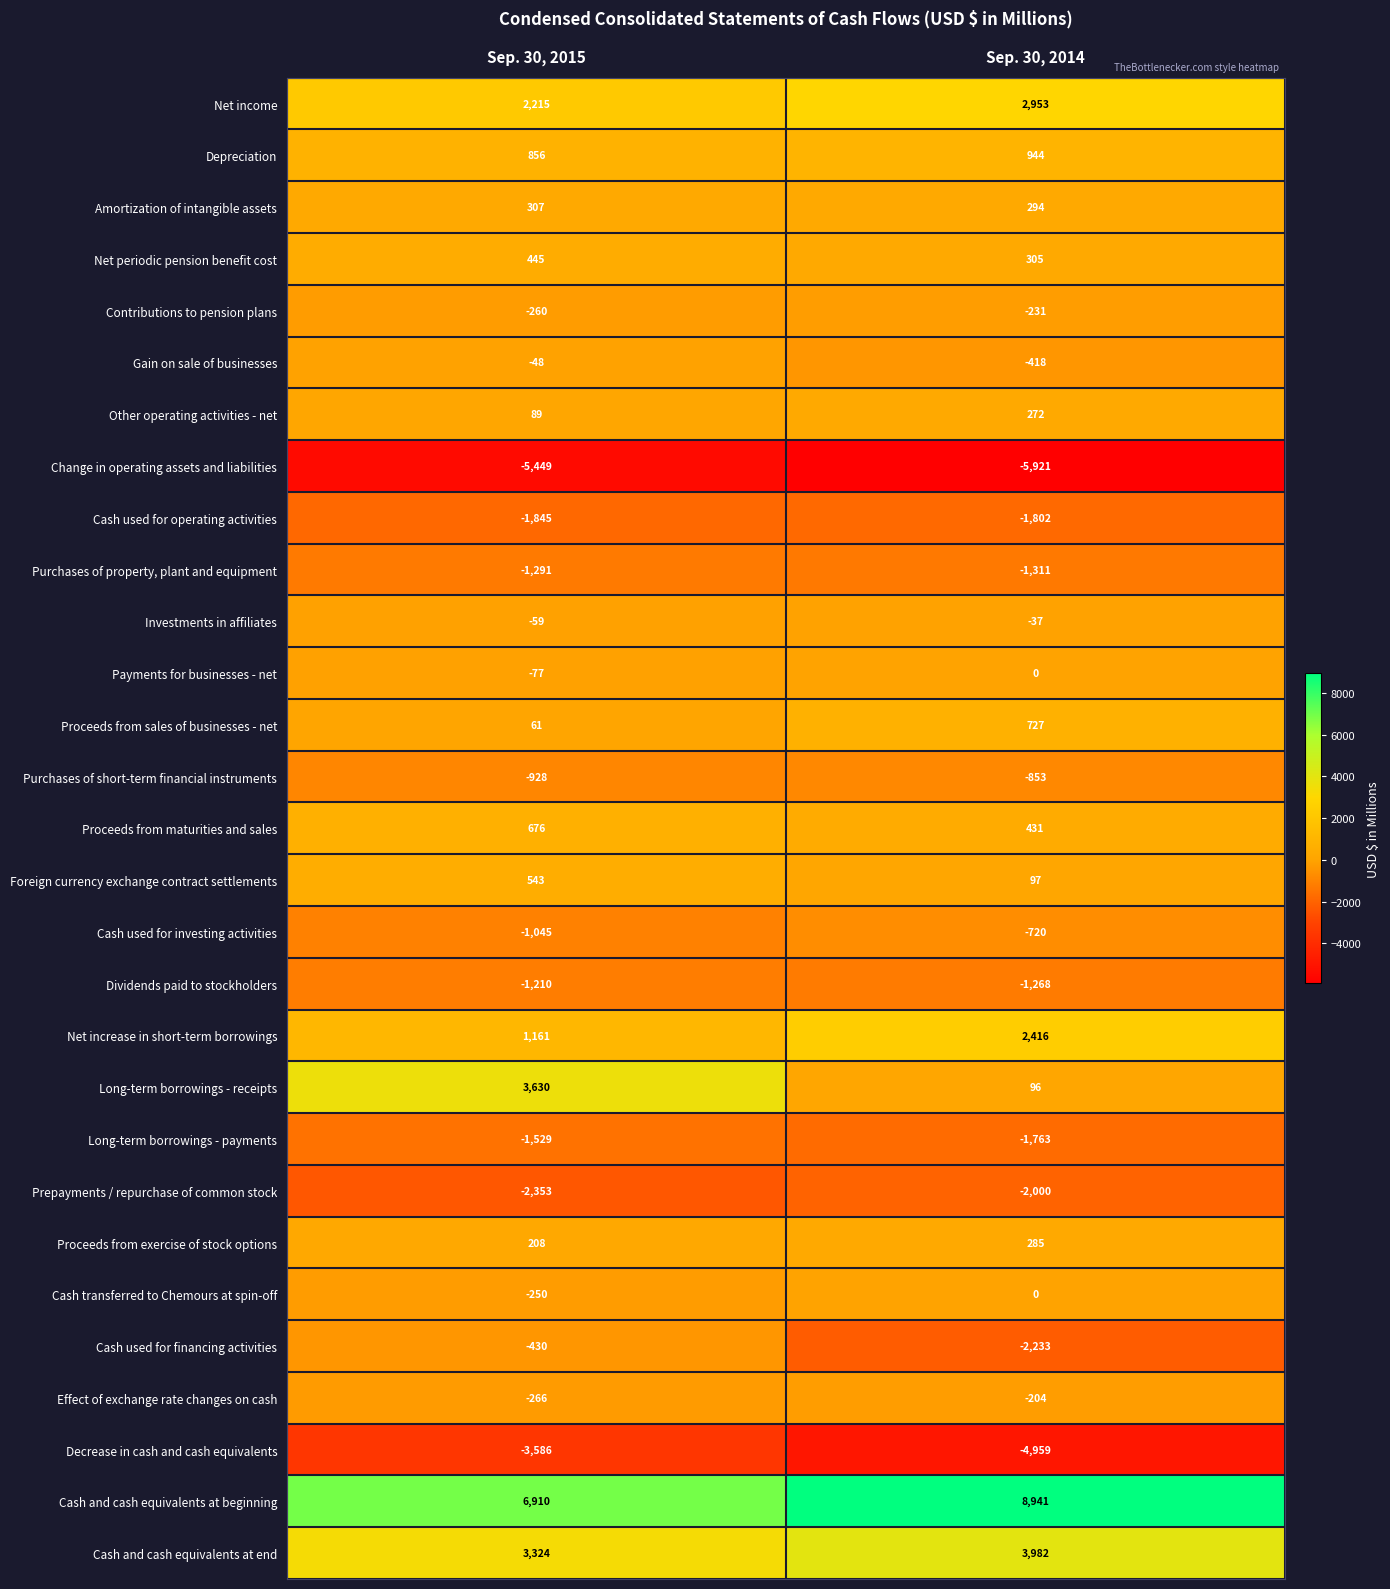

The value of Contributions to pension plans at Sep. 30, 2015 is -105. True or false?

False